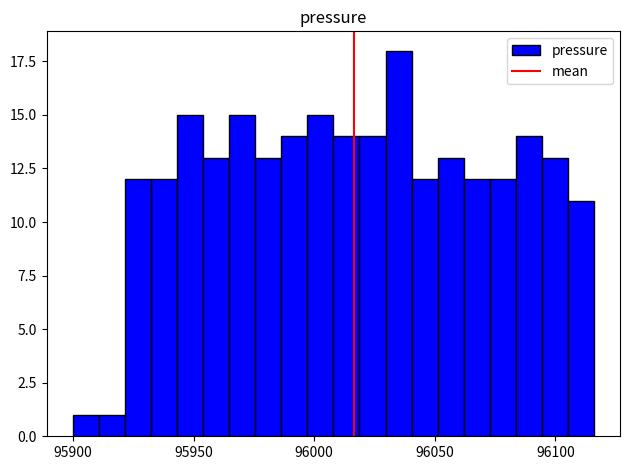

Around what value on the x-axis is the tallest bar? Give the approximate position of its centre, as read against the axis.

96035